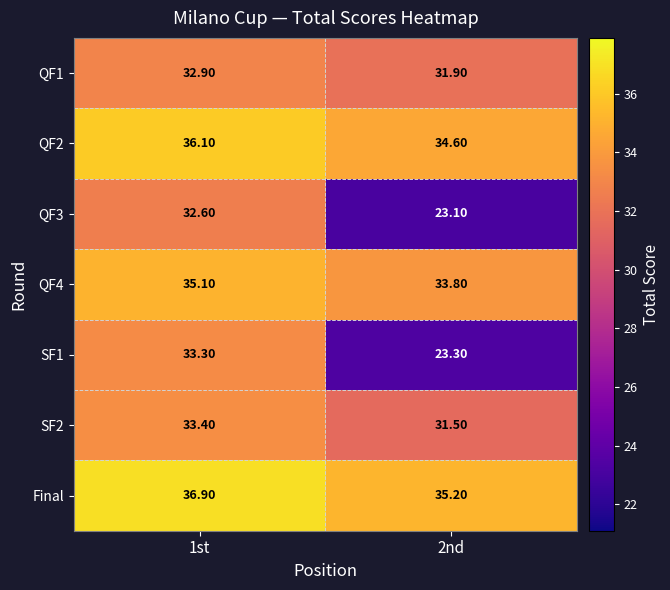

Which category has the lowest value across all series?

2nd